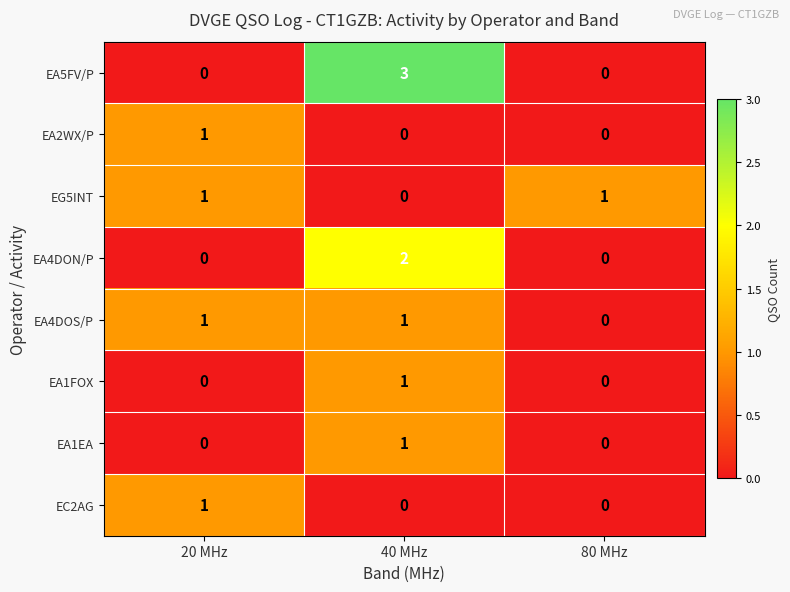

What is the total value across all series at 40 MHz?

8